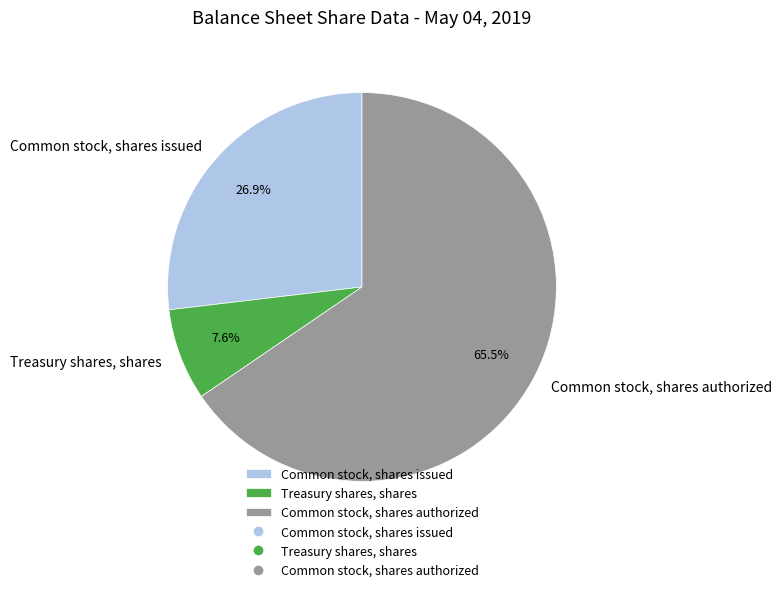

Is there any slice that represents more than half of the pie?

Yes